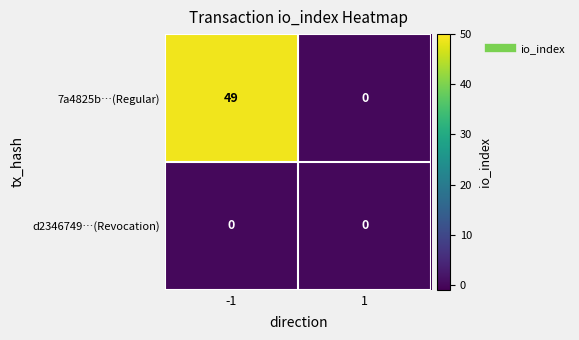

What is the difference between the highest and lowest values at -1?

49